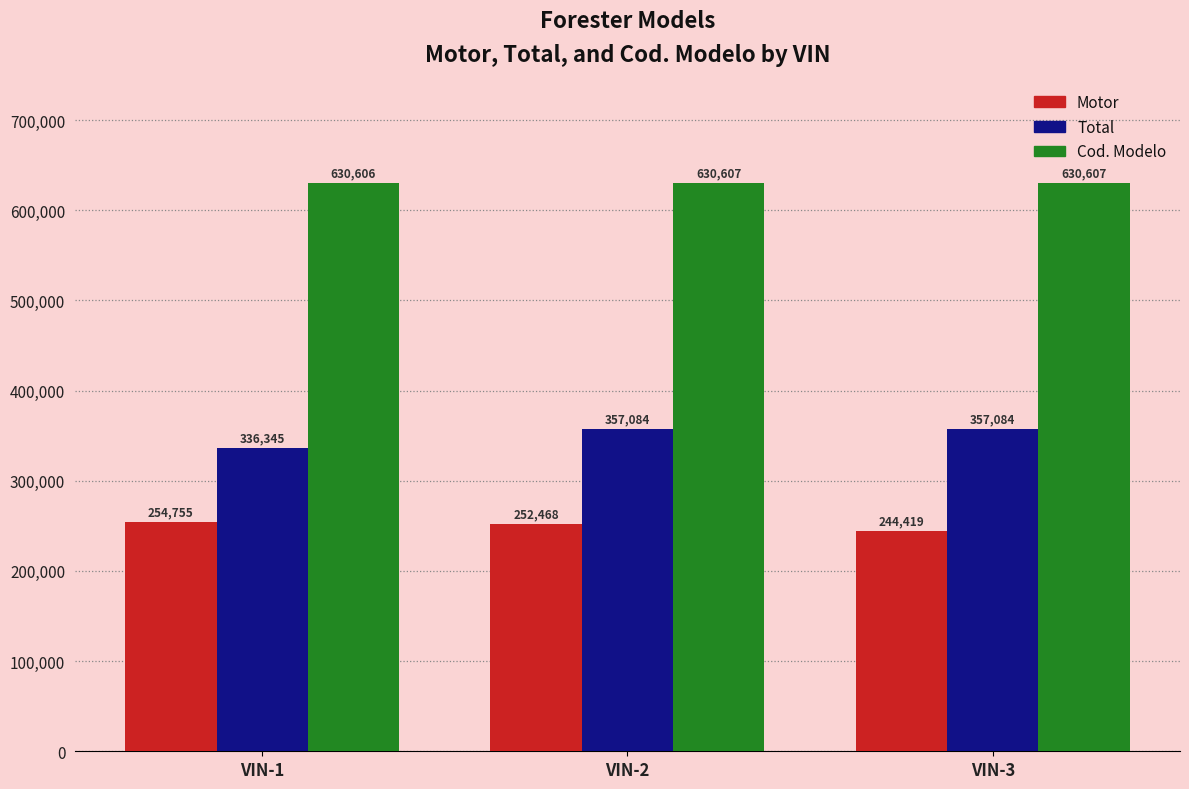

What is the sum of all Cod. Modelo values?

1891820.0